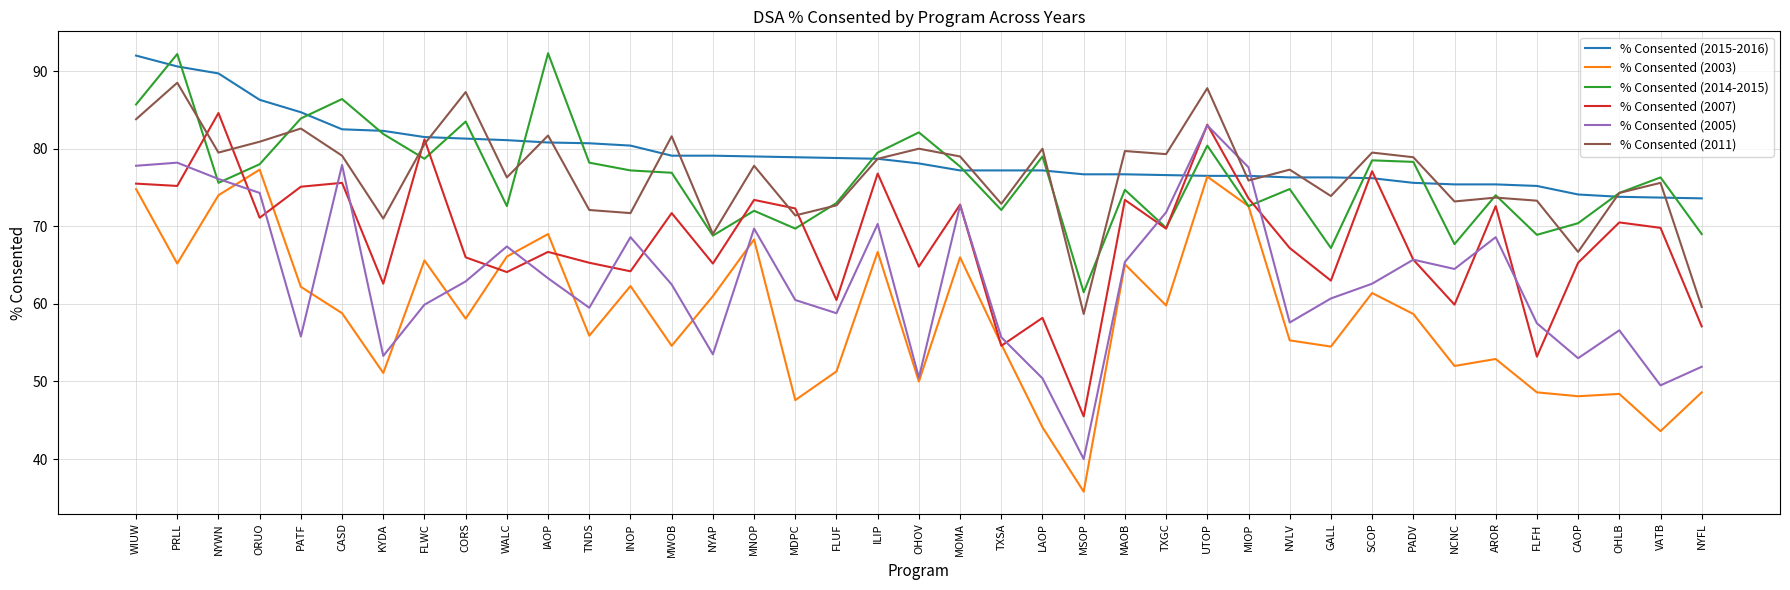

What are all the series names shown in the legend?

% Consented (2015-2016), % Consented (2003), % Consented (2014-2015), % Consented (2007), % Consented (2005), % Consented (2011)